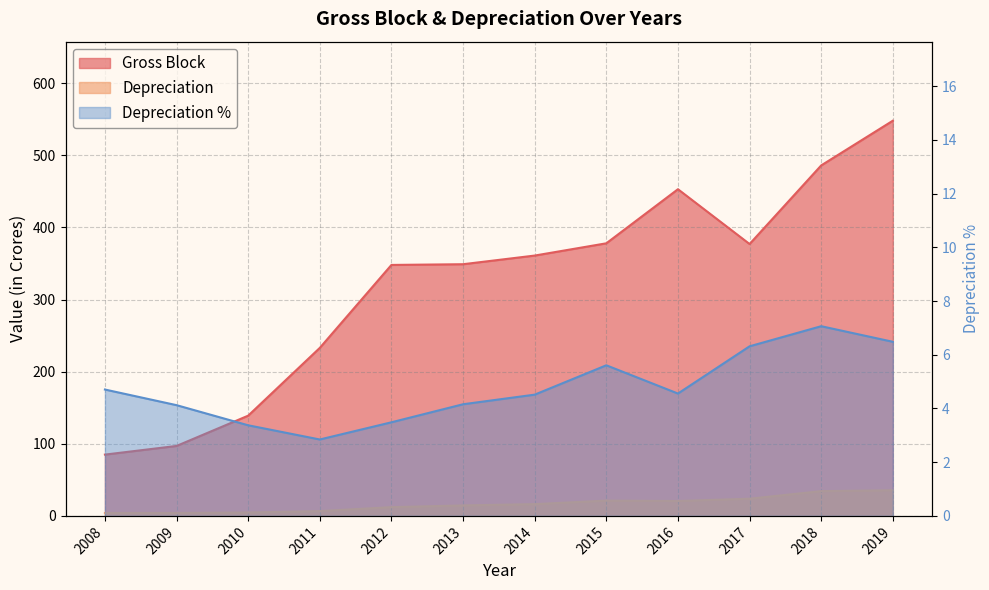

Does the chart display data point markers on the line(s)?

No